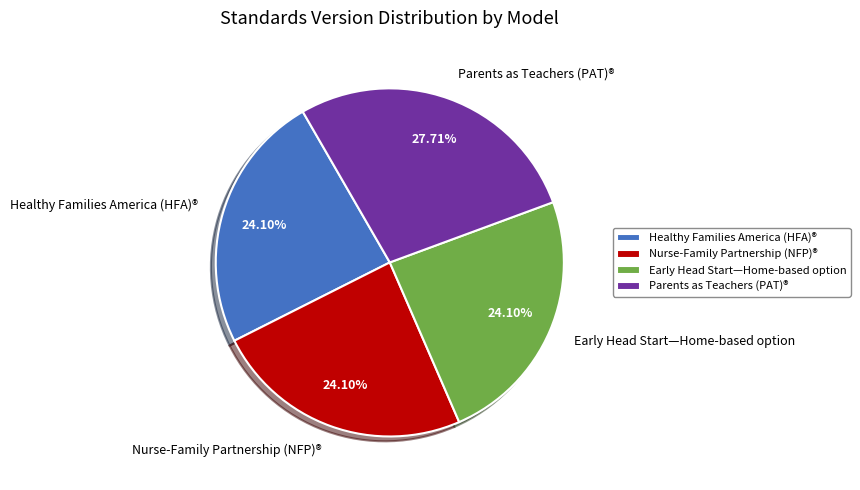

To the nearest percent, what percentage of the pie is Healthy Families America (HFA)®?

24%